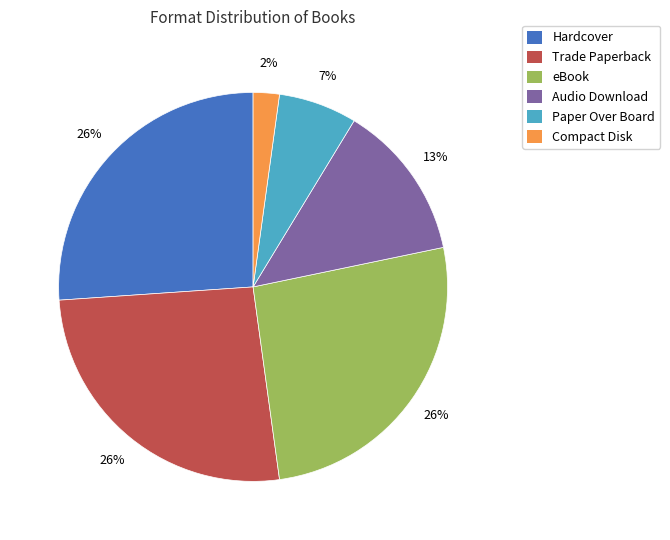

Which has a higher value, Hardcover or Audio Download?

Hardcover